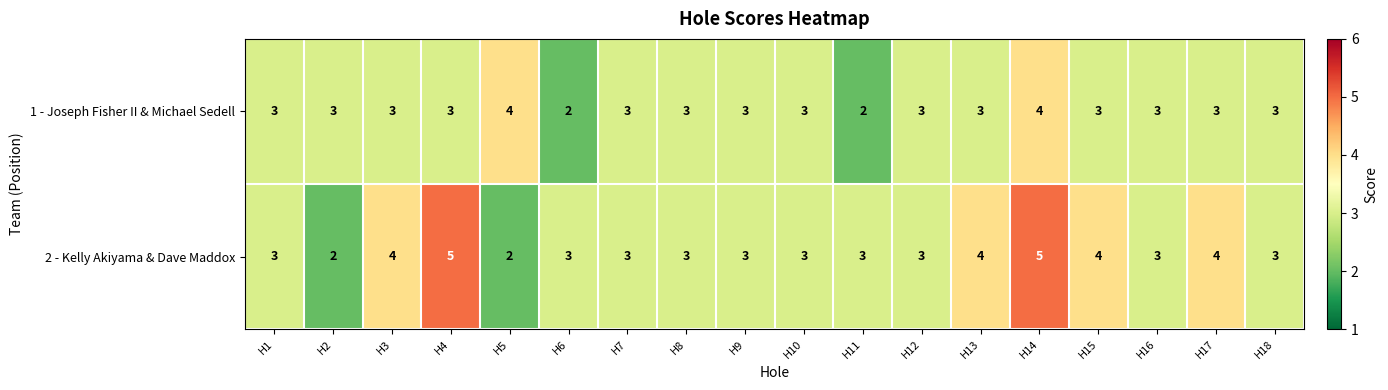

Count the number of categories in the chart.

18